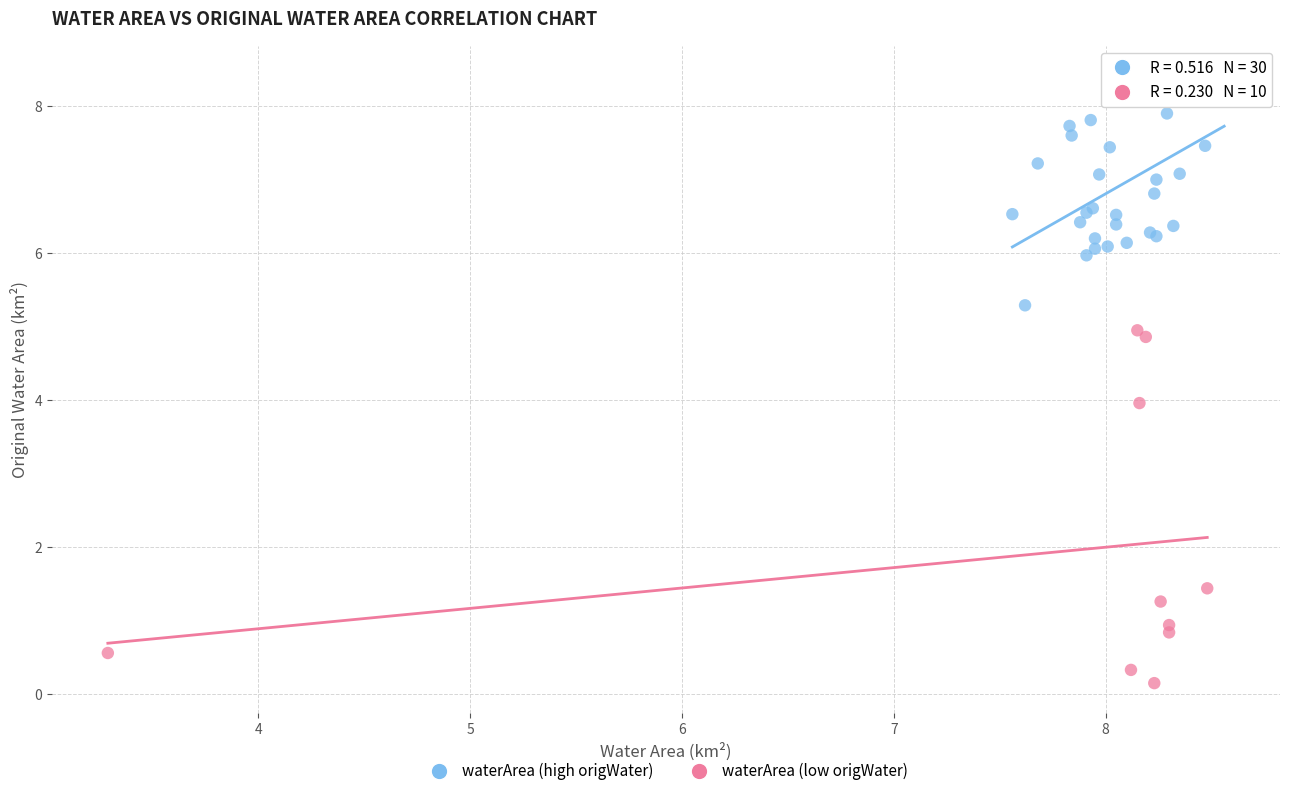

Which series contains the lowest Y value?

waterArea (low origWater)